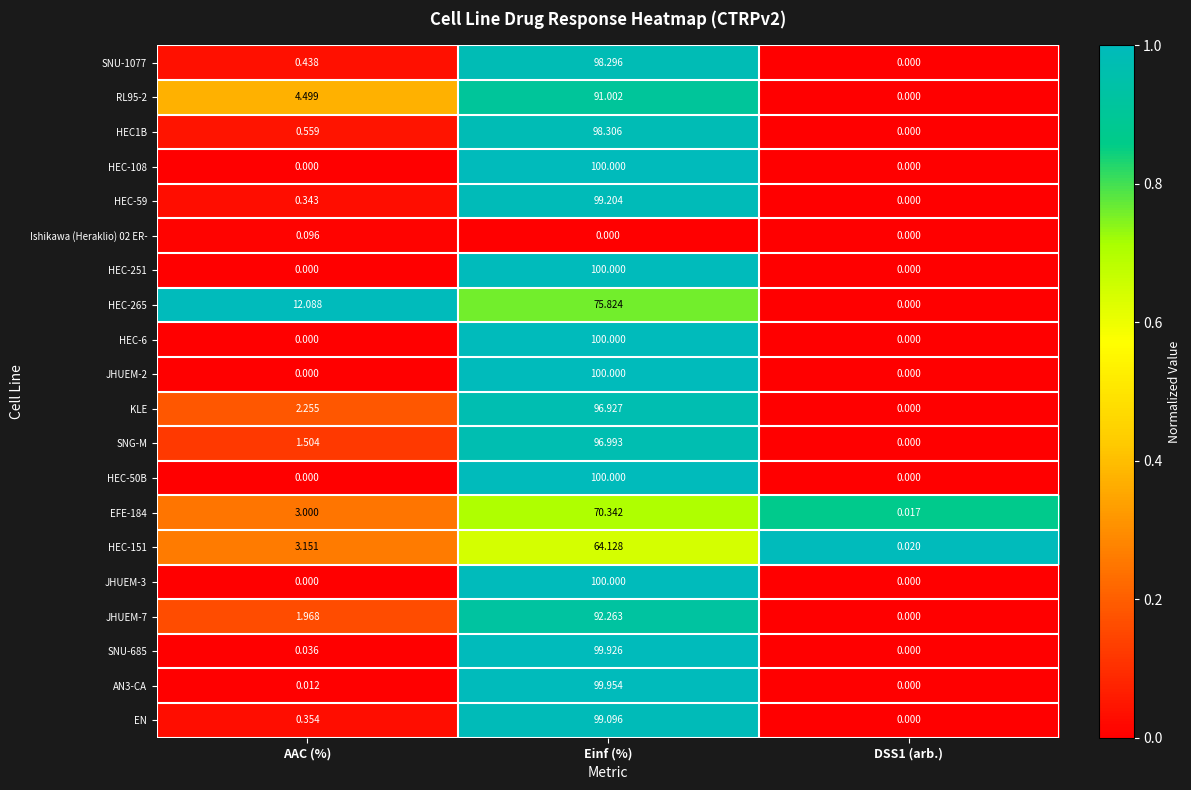

Which category has the highest value in the HEC-6 series?

Einf (%)